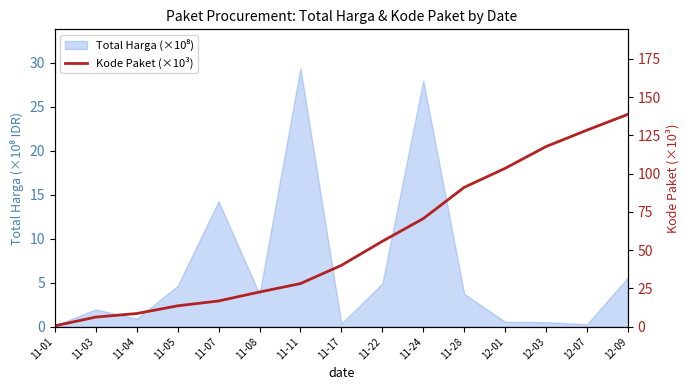

Where does the data first go above 40?

11-17